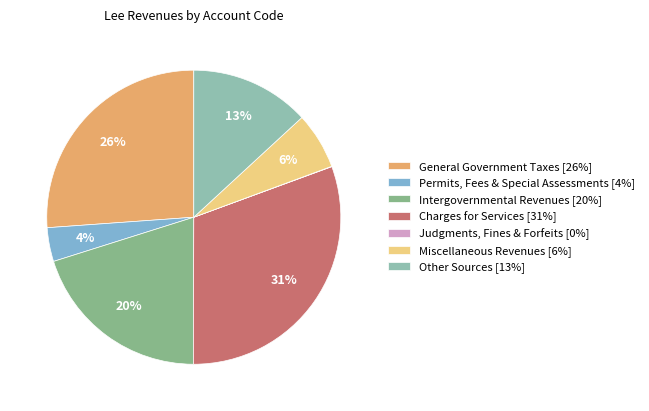

What is the change in value from Permits, Fees & Special Assessments to Judgments, Fines & Forfeits?

-25707